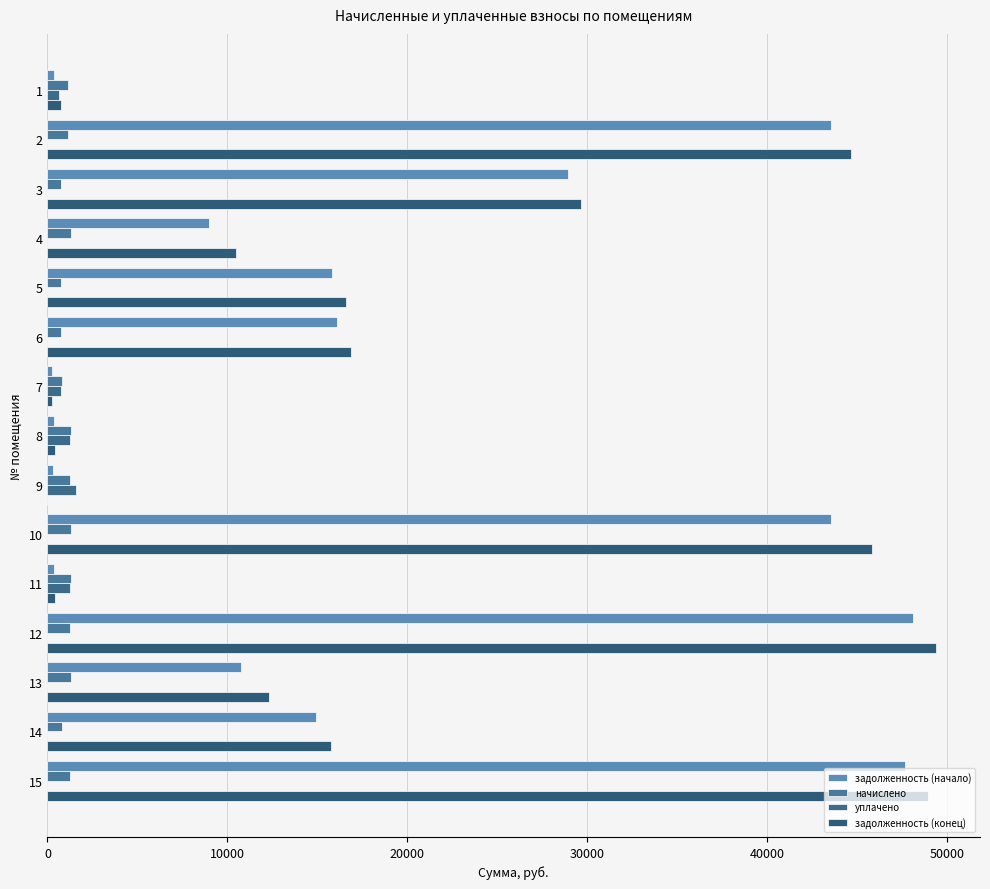

Which series has the largest range (max minus min)?

задолженность (конец)